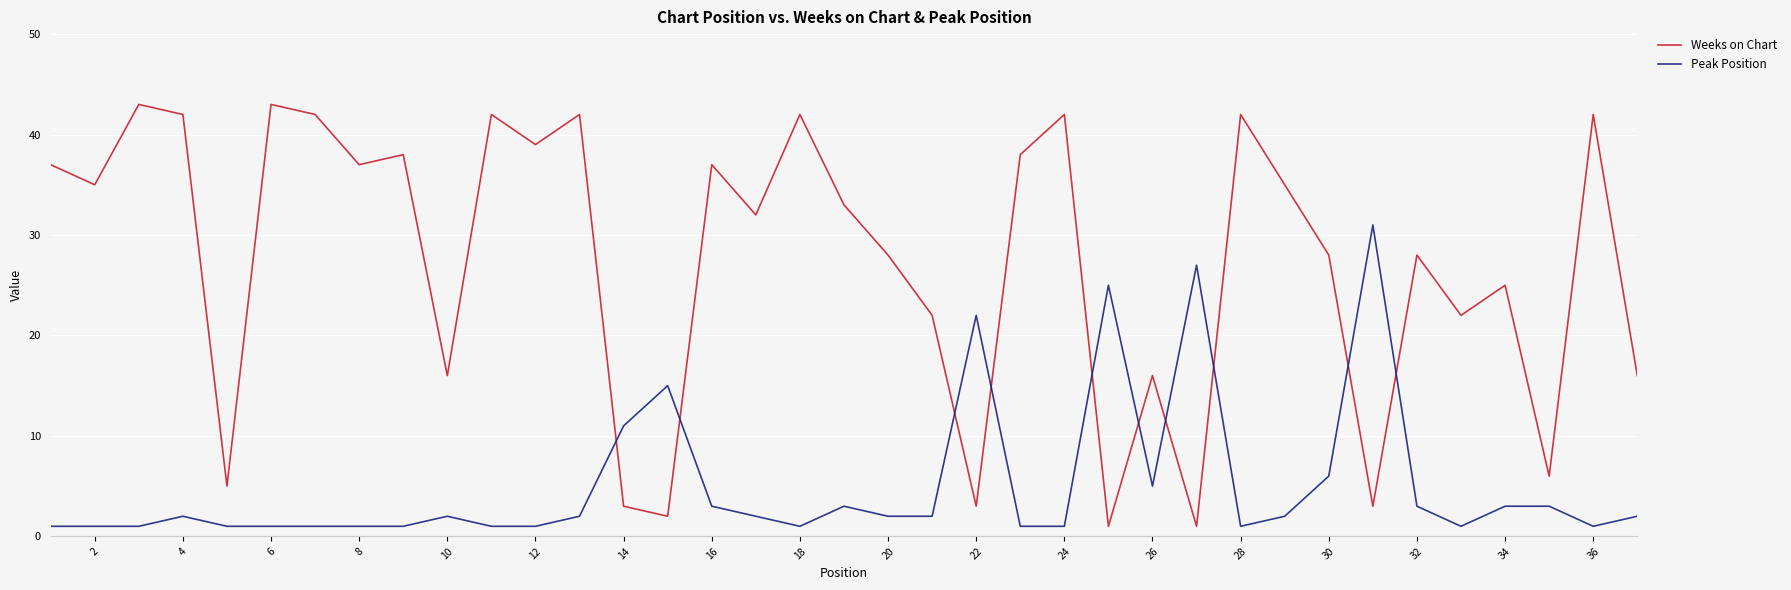

What is the average value of the Weeks on Chart series?

27